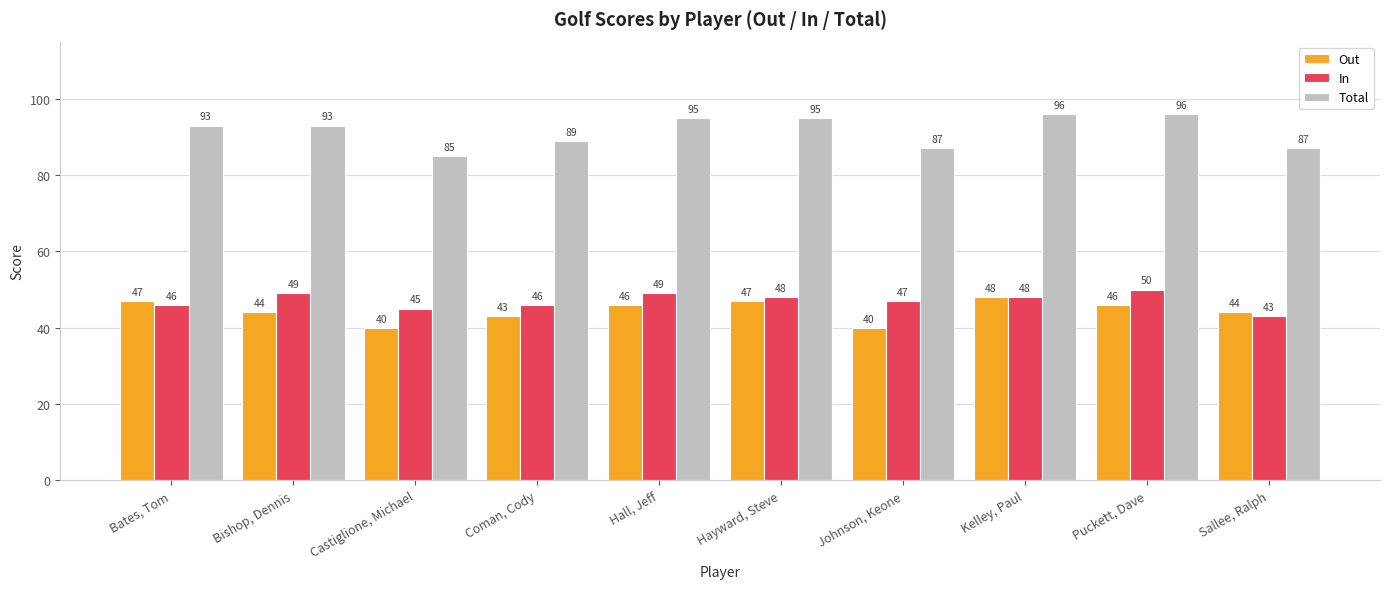

What is the minimum value for In?

43